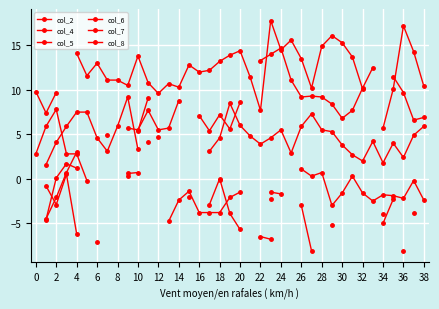

The value of col_8 at 30 is nan. True or false?

False